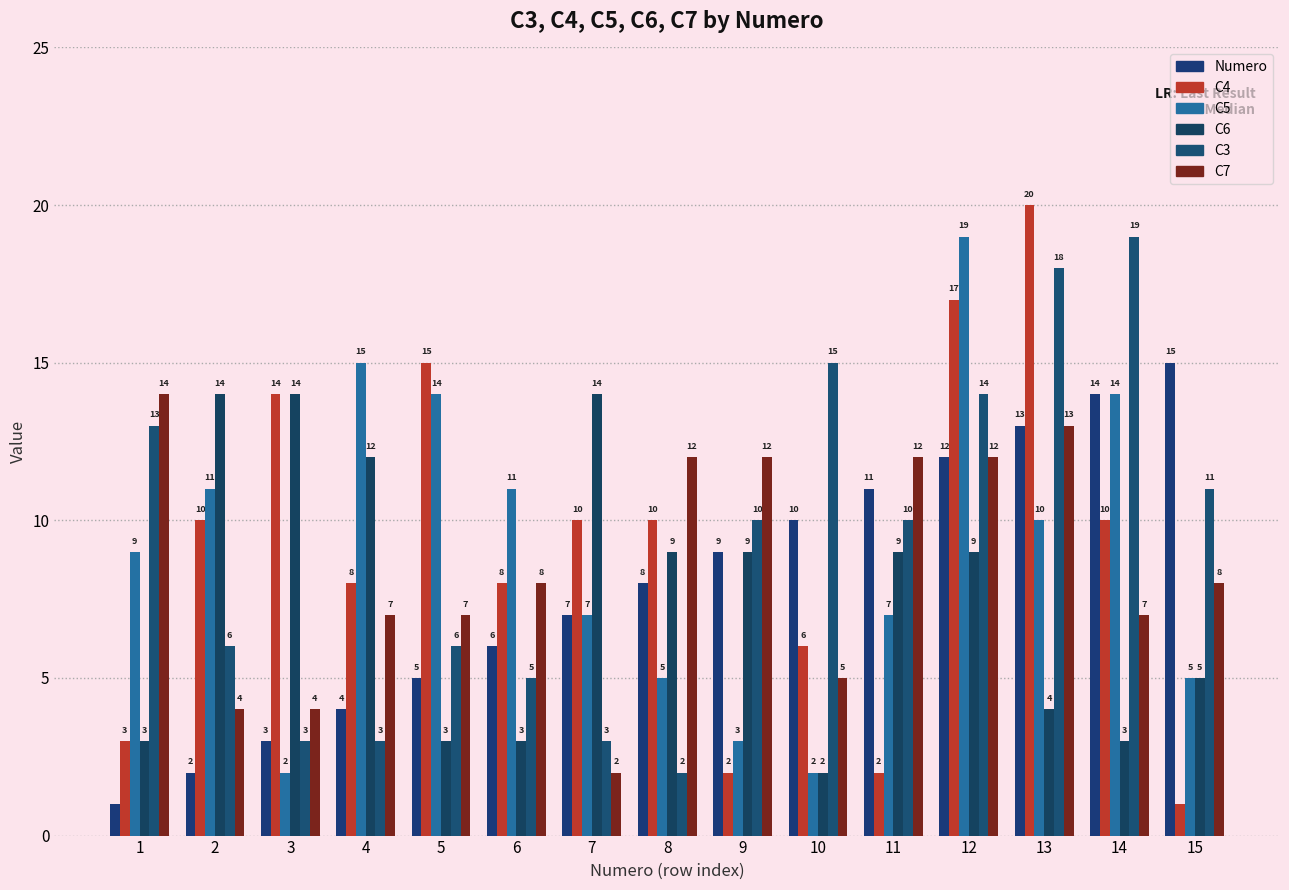

What is the value of the C3 bar at the 2nd from the left?

6